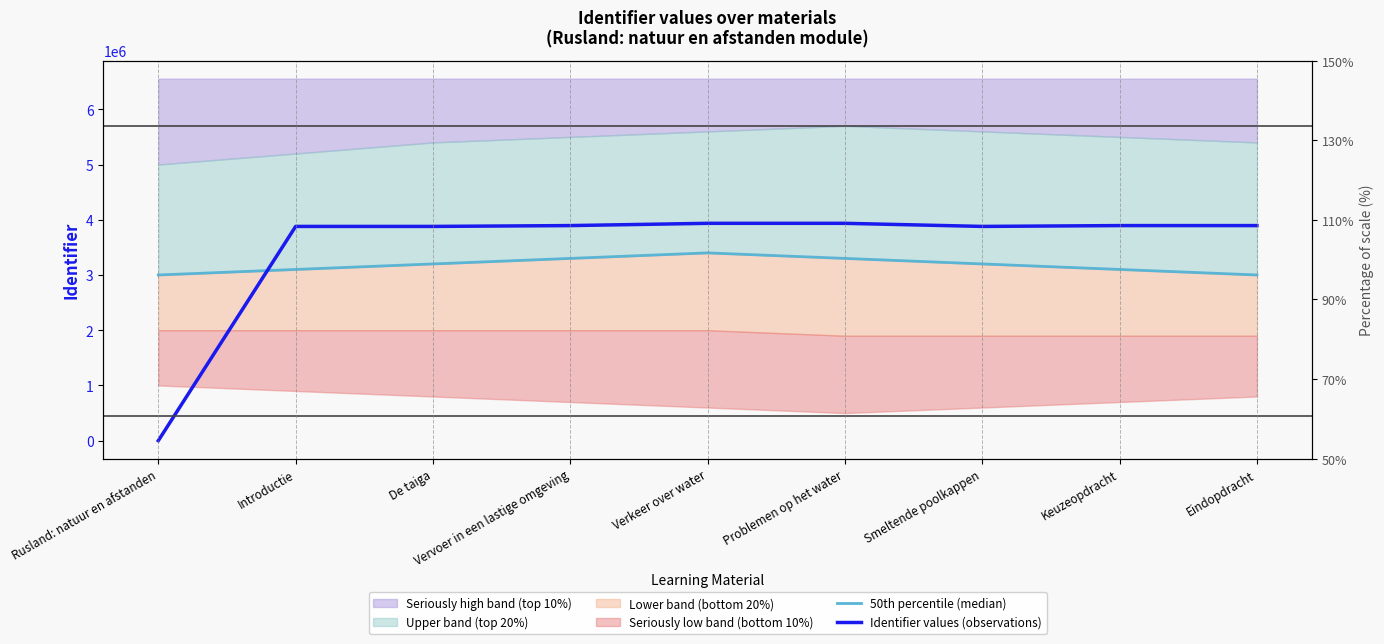

Does the chart display data point markers on the line(s)?

No